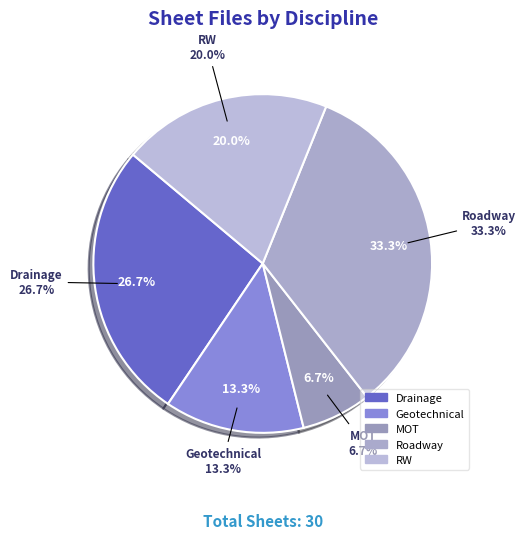

How many slices are in this pie chart?

5